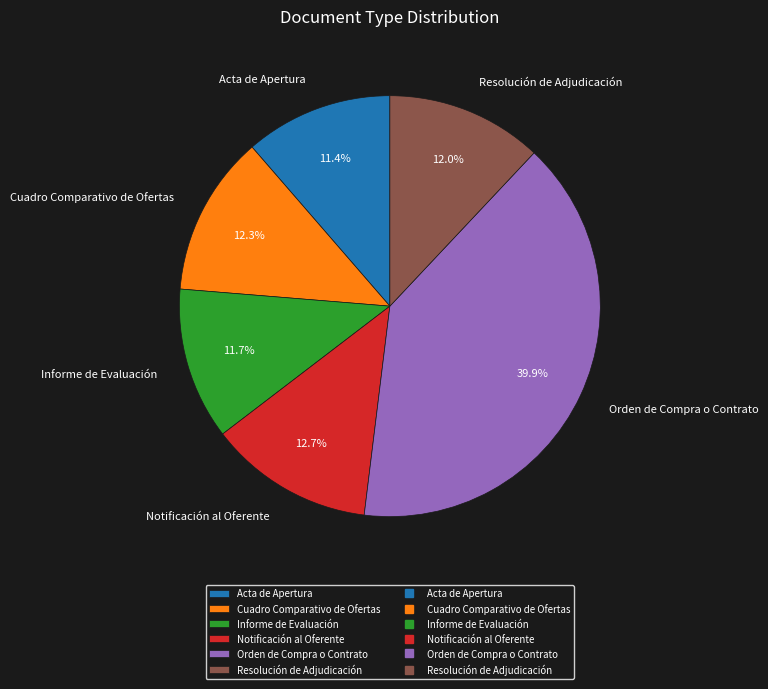

Count the number of slices in the pie.

6